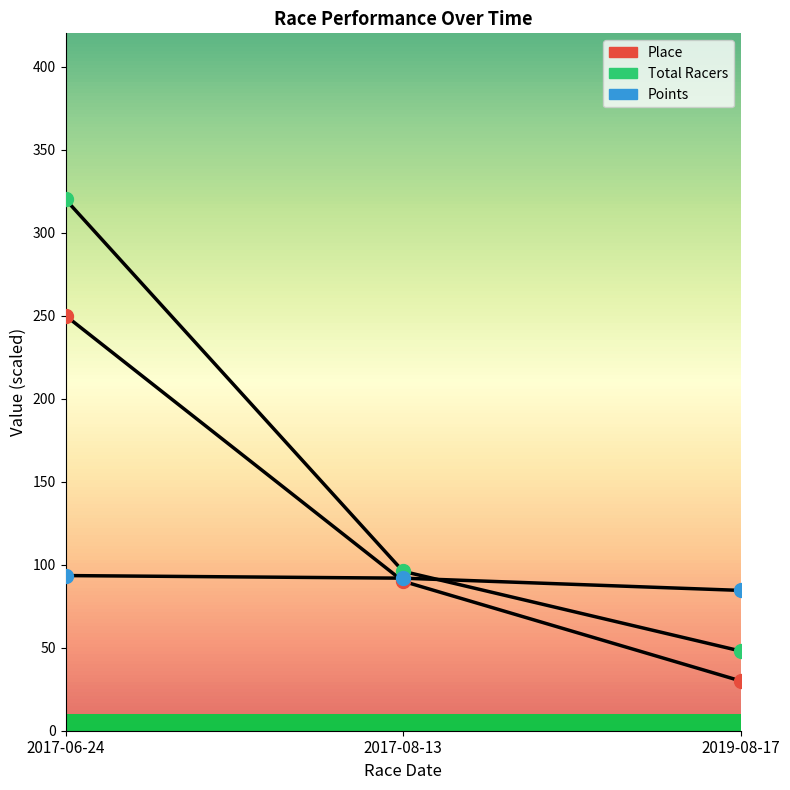

How many Total Racers values are between 48 and 320?

3